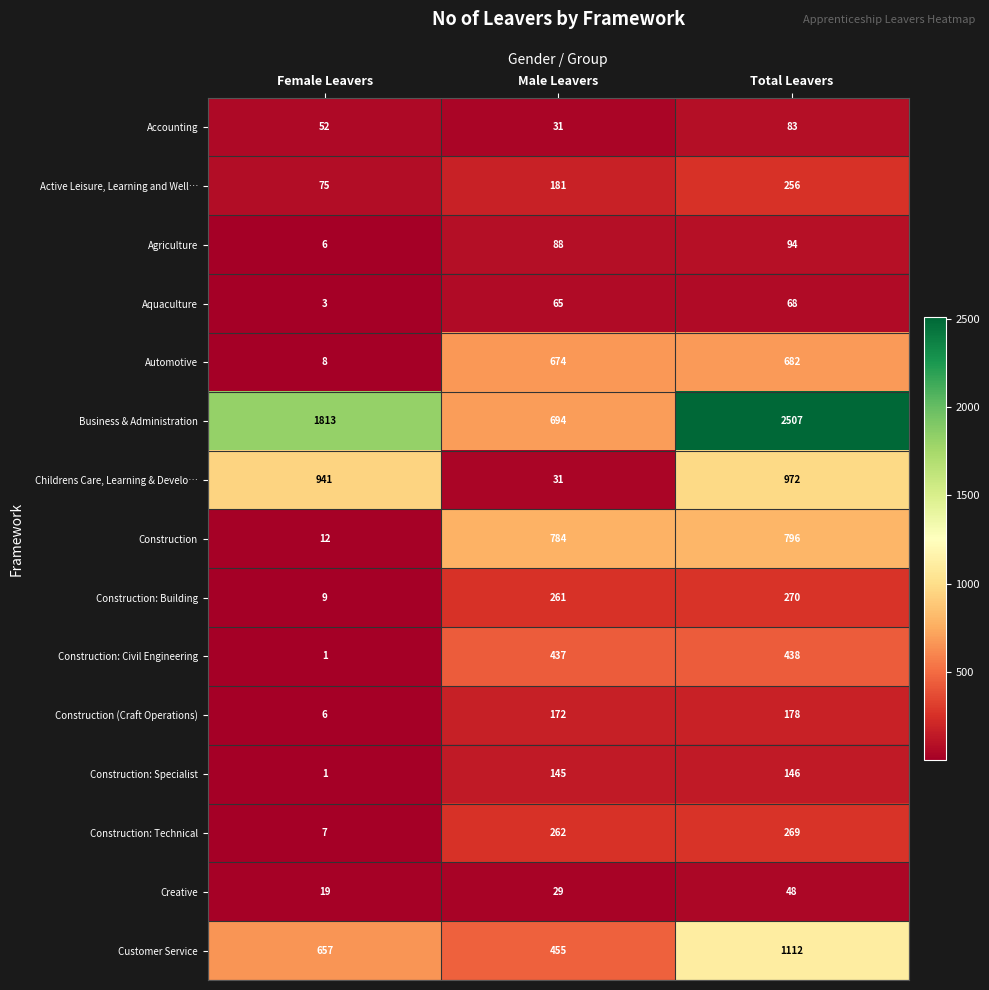

Rank the series by their maximum value, from lowest to highest.

Creative, Aquaculture, Accounting, Agriculture, Construction: Specialist, Construction (Craft Operations), Active Leisure, Learning and Well…, Construction: Technical, Construction: Building, Construction: Civil Engineering, Automotive, Construction, Childrens Care, Learning & Develo…, Customer Service, Business & Administration